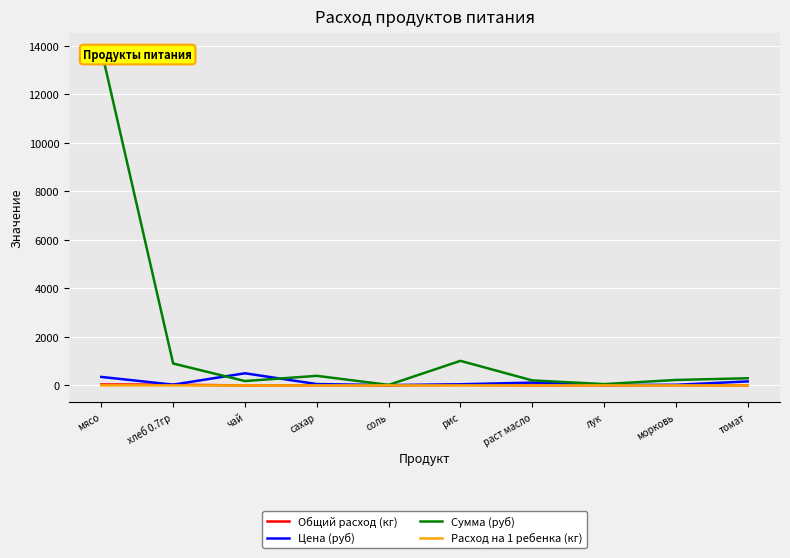

True or false: Сумма (руб) and Общий расход (кг) cross at least once.

False